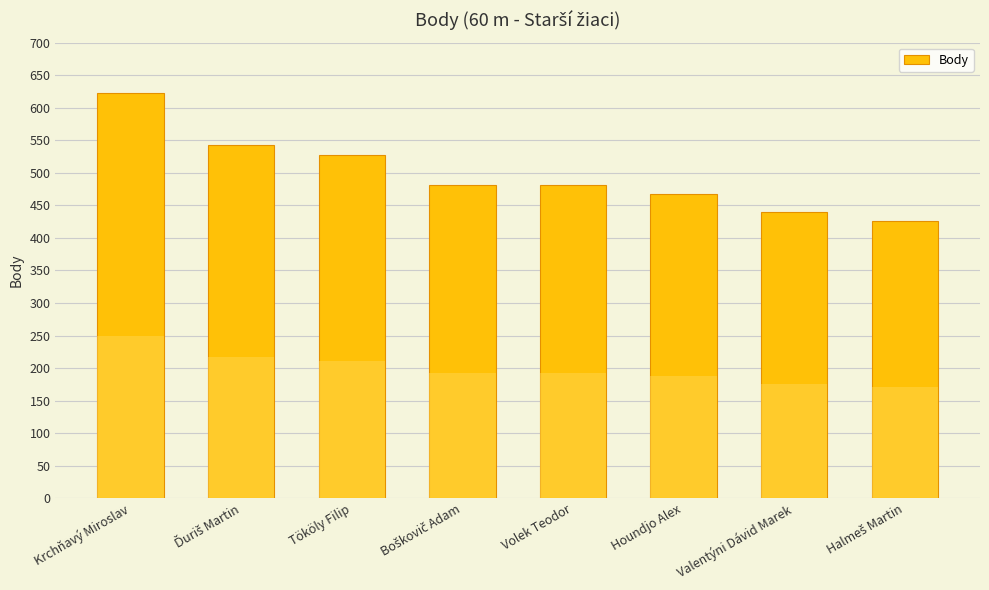

What is the greatest value displayed?

622